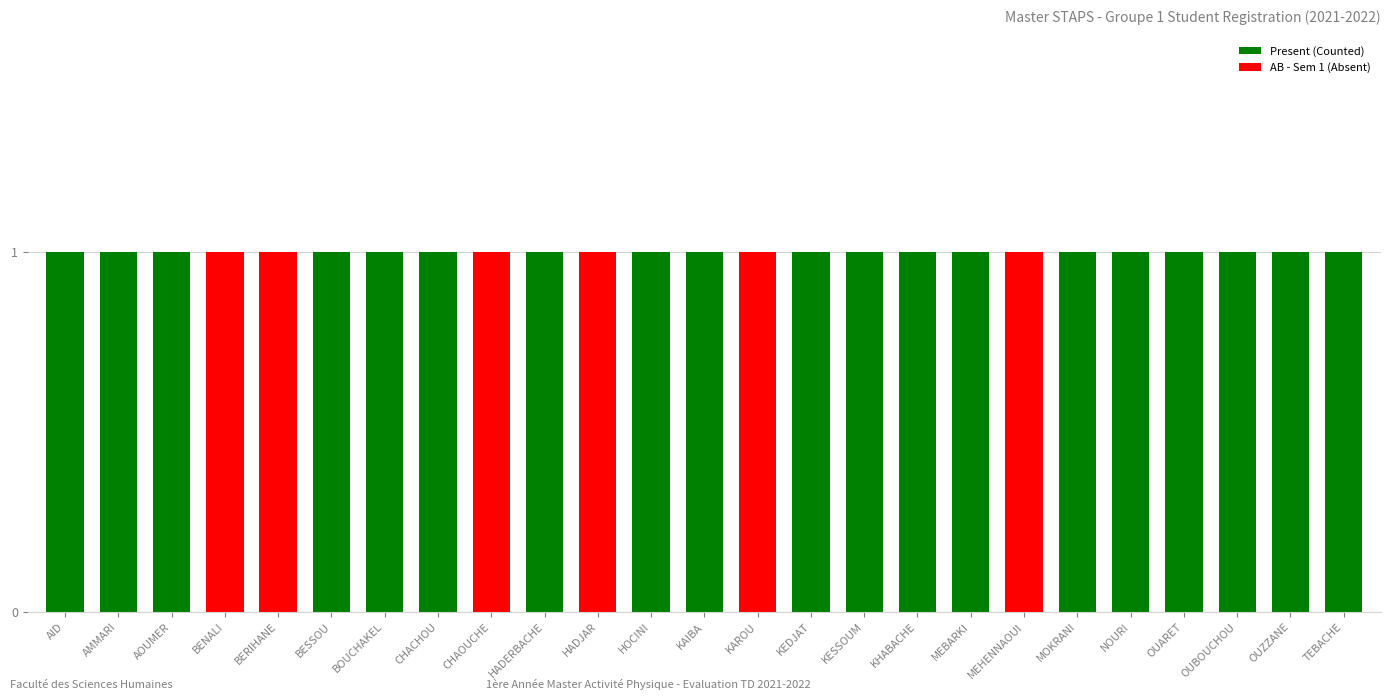

The value at KHABACHE is 24. True or false?

False